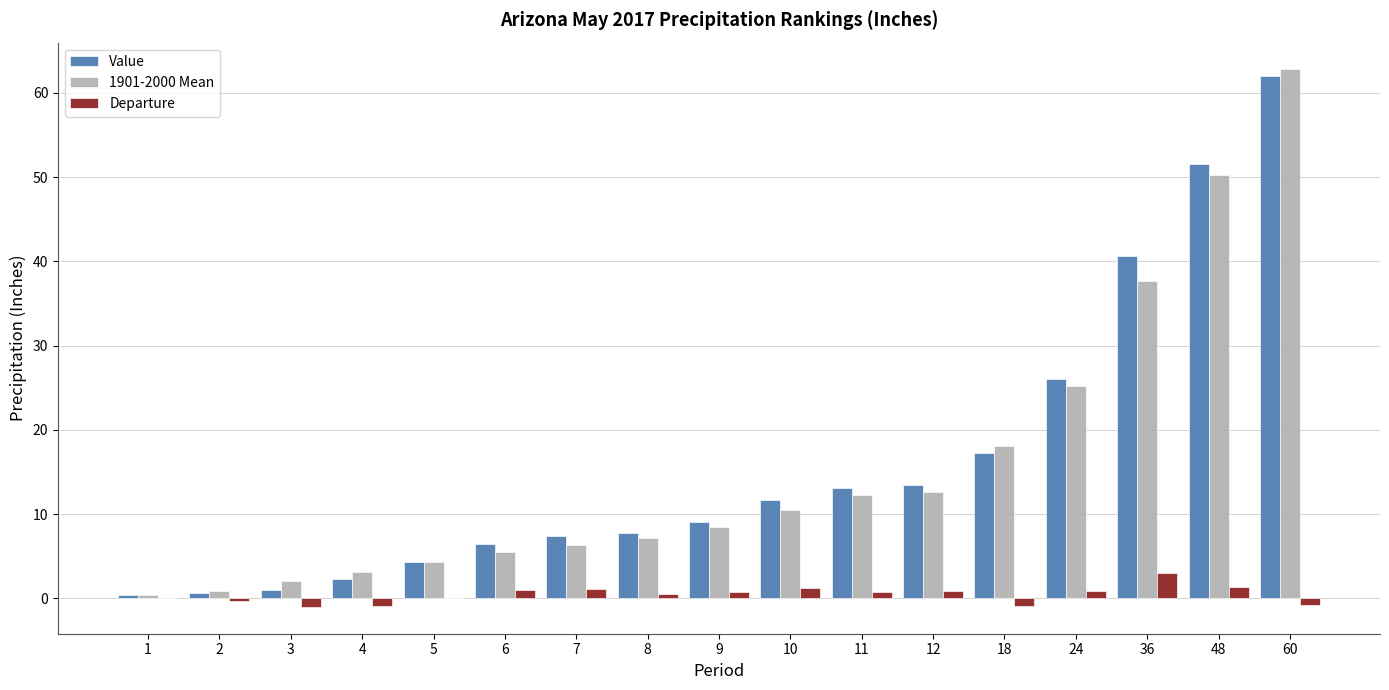

Is it true that 1901-2000 Mean equals 37.7 at 36?

True